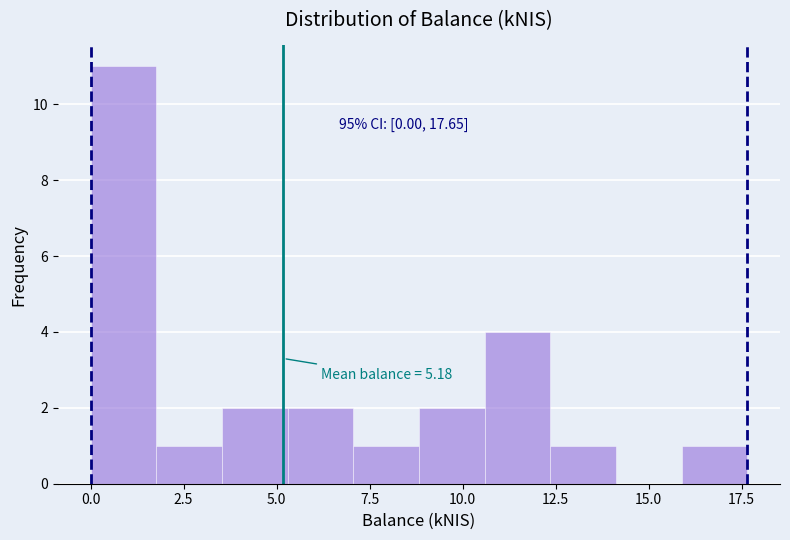

Read against the x-axis, roughly where is the centre of the tallest bar?

1.0